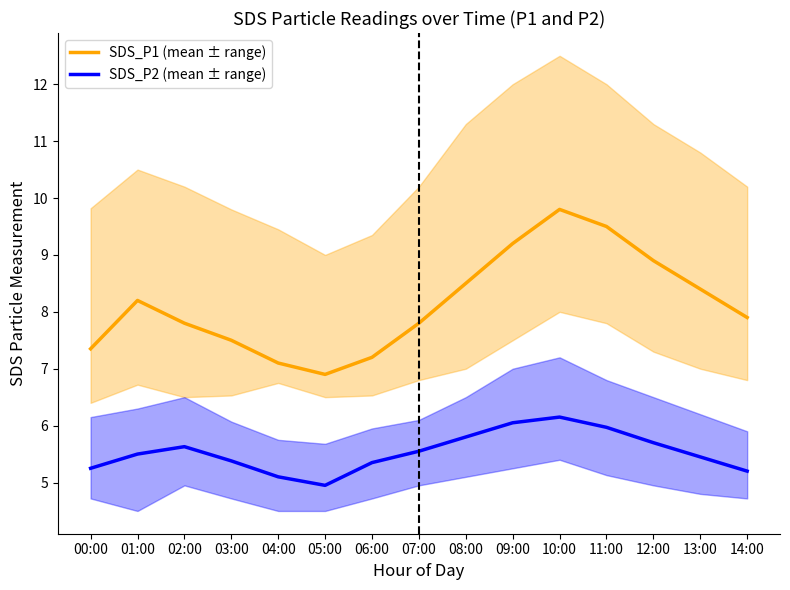

Between 03:00 and 04:00, which series saw the biggest shift?

SDS_P1 (mean ± range)